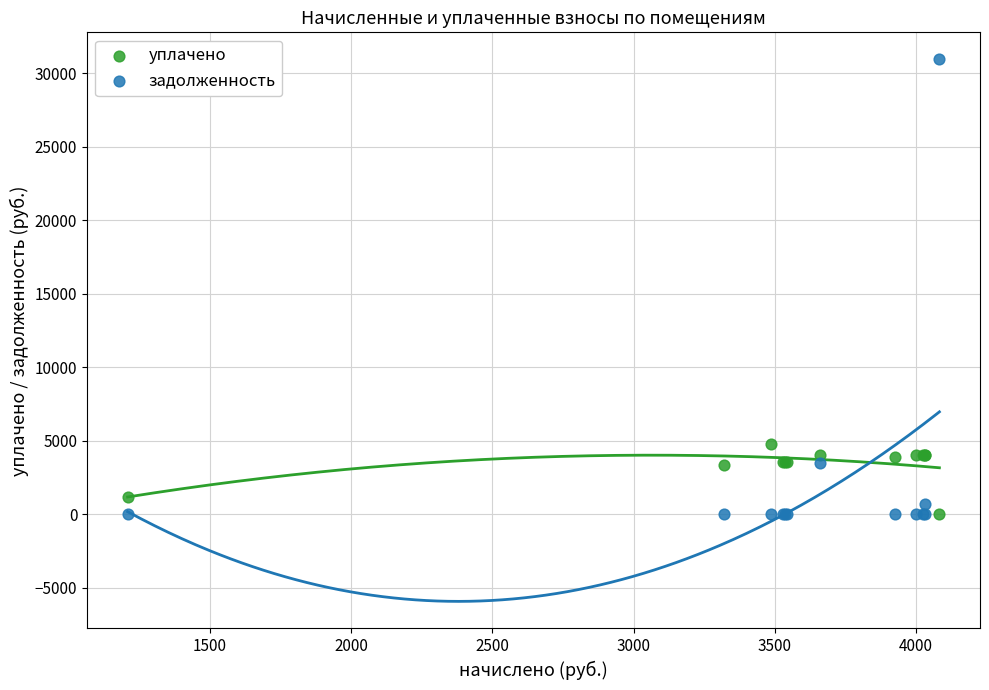

Which series contains the highest Y value?

задолженность